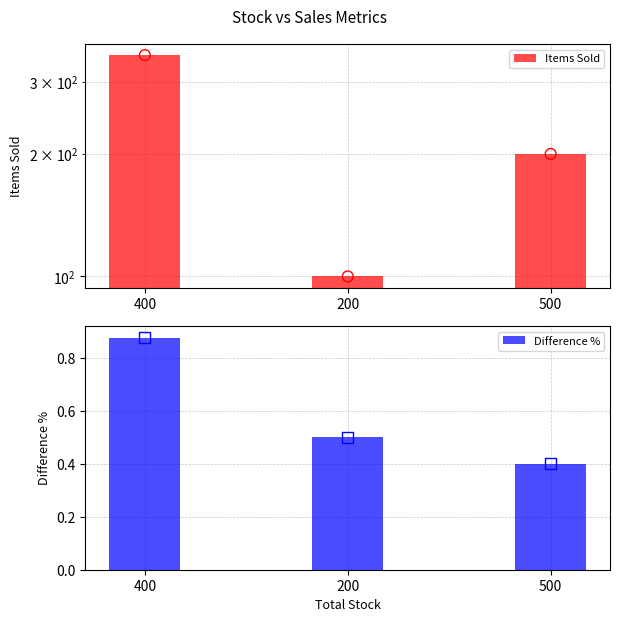

What is the total value across all series at 500?

200.4